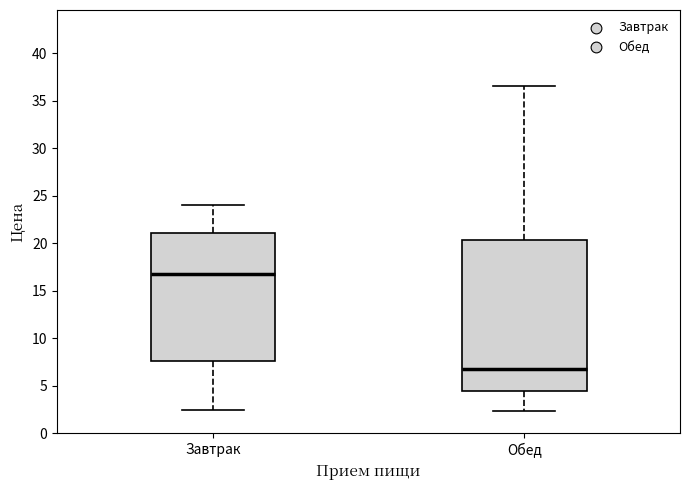

Comparing the boxes themselves (not the whiskers), which one is the tallest?

Обед